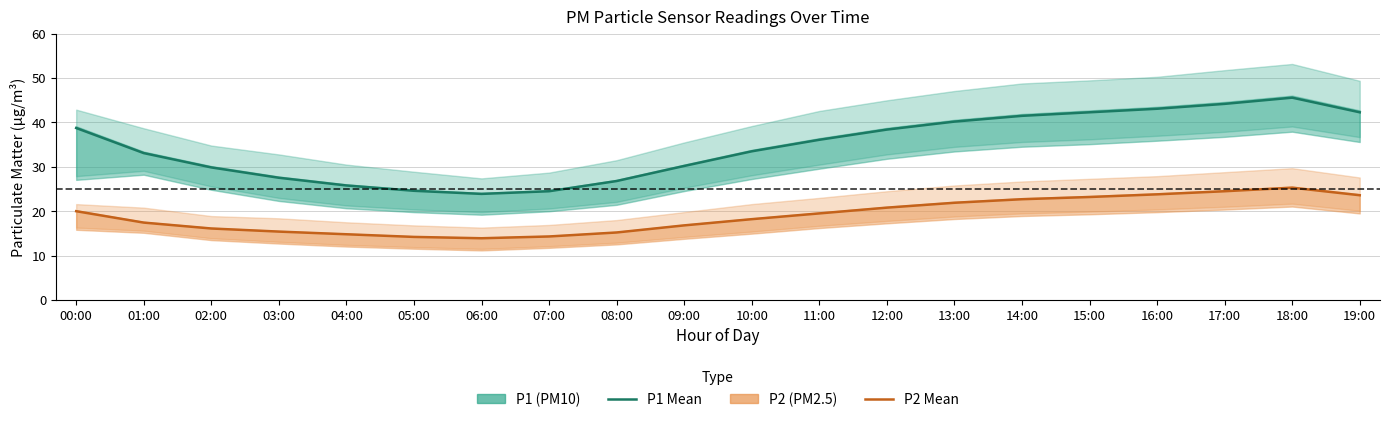

What is the label of the 1st point from the left?

00:00